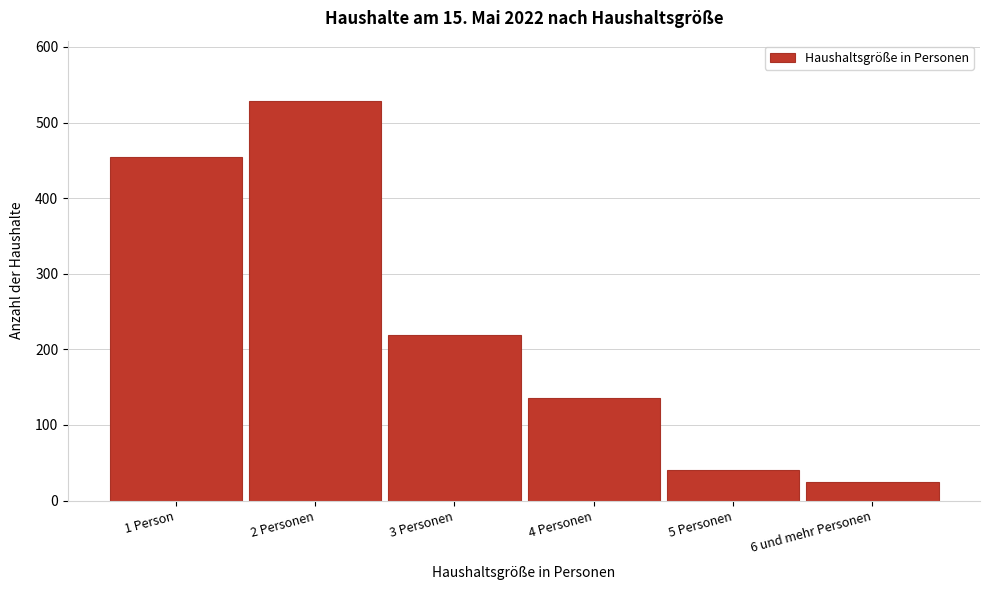

Reading left to right, transcribe all the data shown in this chart.

1 Person=454	2 Personen=529	3 Personen=219	4 Personen=136	5 Personen=41	6 und mehr Personen=24